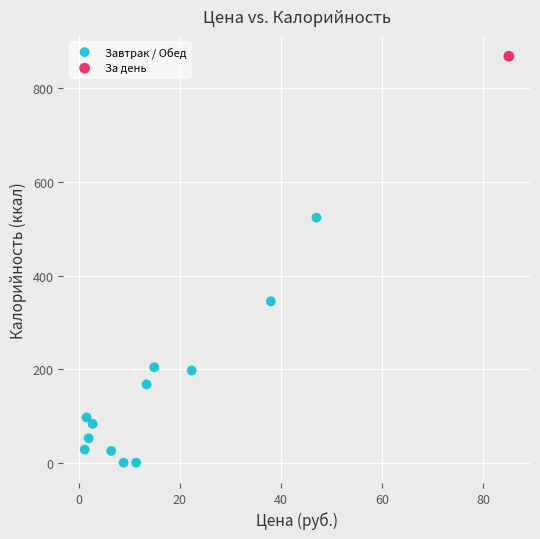

What are all the series names shown in the legend?

Завтрак / Обед, За день